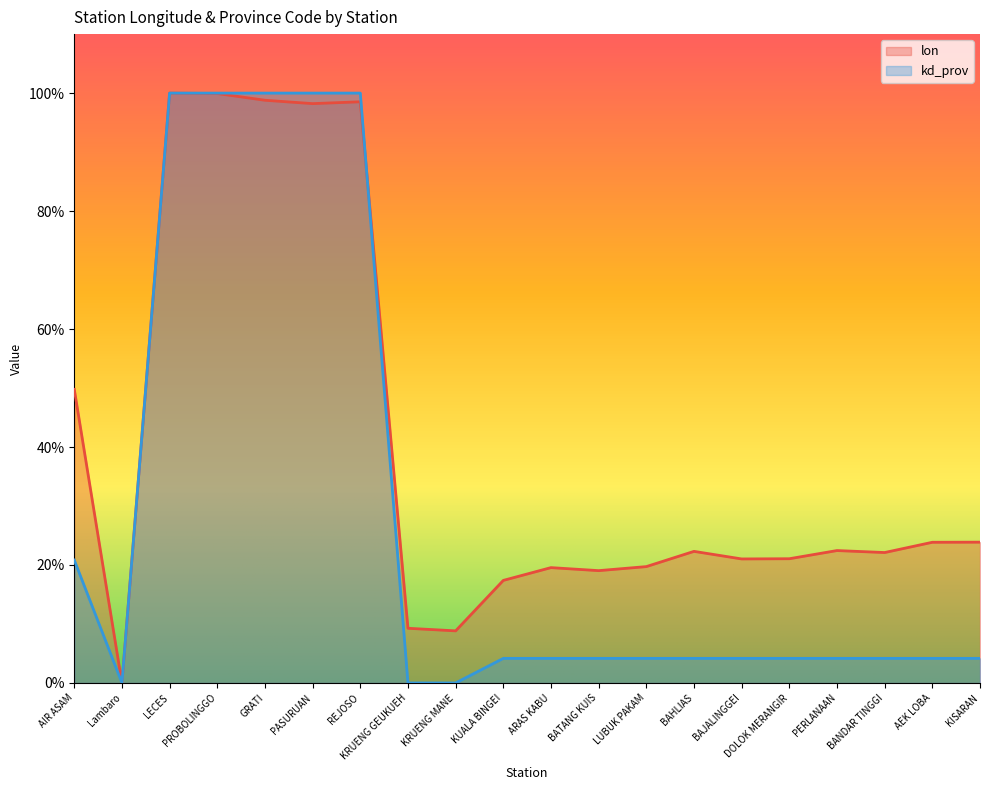

List the series in order of their peak value, lowest first.

lon, kd_prov